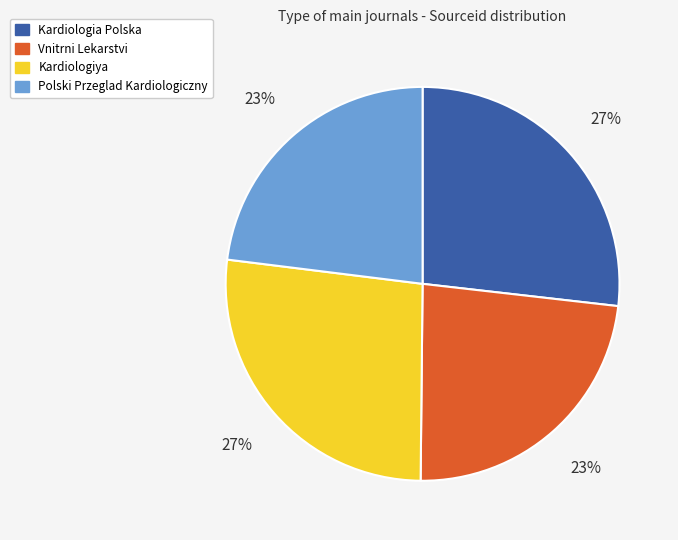

Is the sum of Polski Przeglad Kardiologiczny and Vnitrni Lekarstvi greater than half?

No